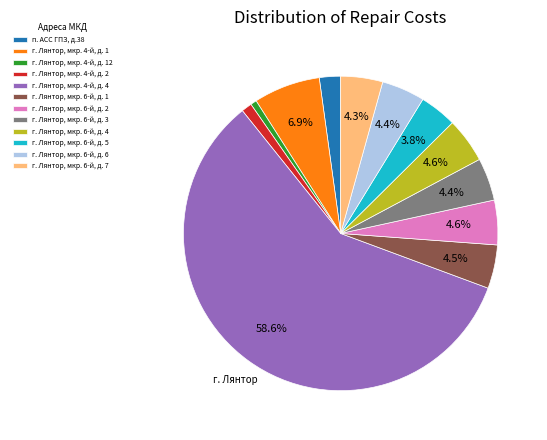

What percentage do г. Лянтор, мкр. 6-й, д. 1 and г. Лянтор, мкр. 6-й, д. 3 together represent?

8.9%